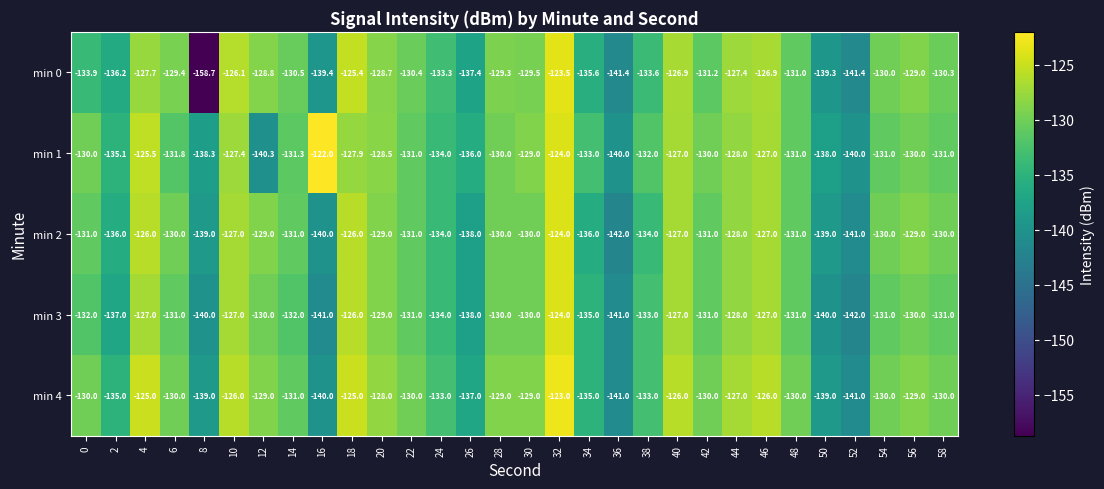

What value does the min 4 series have at 26?

-137.0